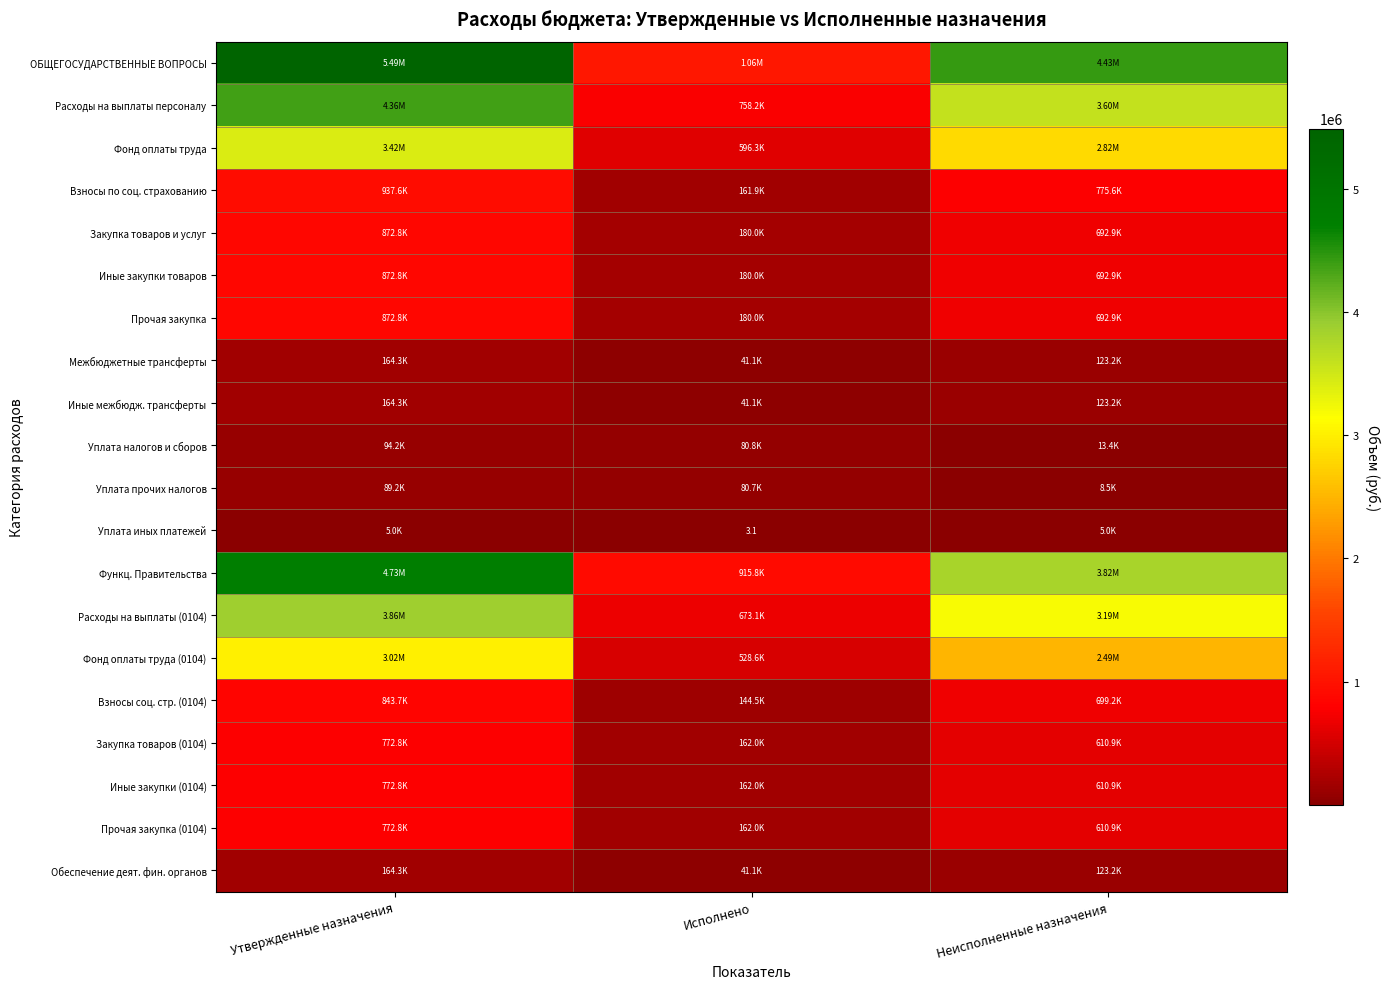

What is the sum of the Иные межбюдж. трансферты values at Неисполненные назначения and Утвержденные назначения?

287526.8